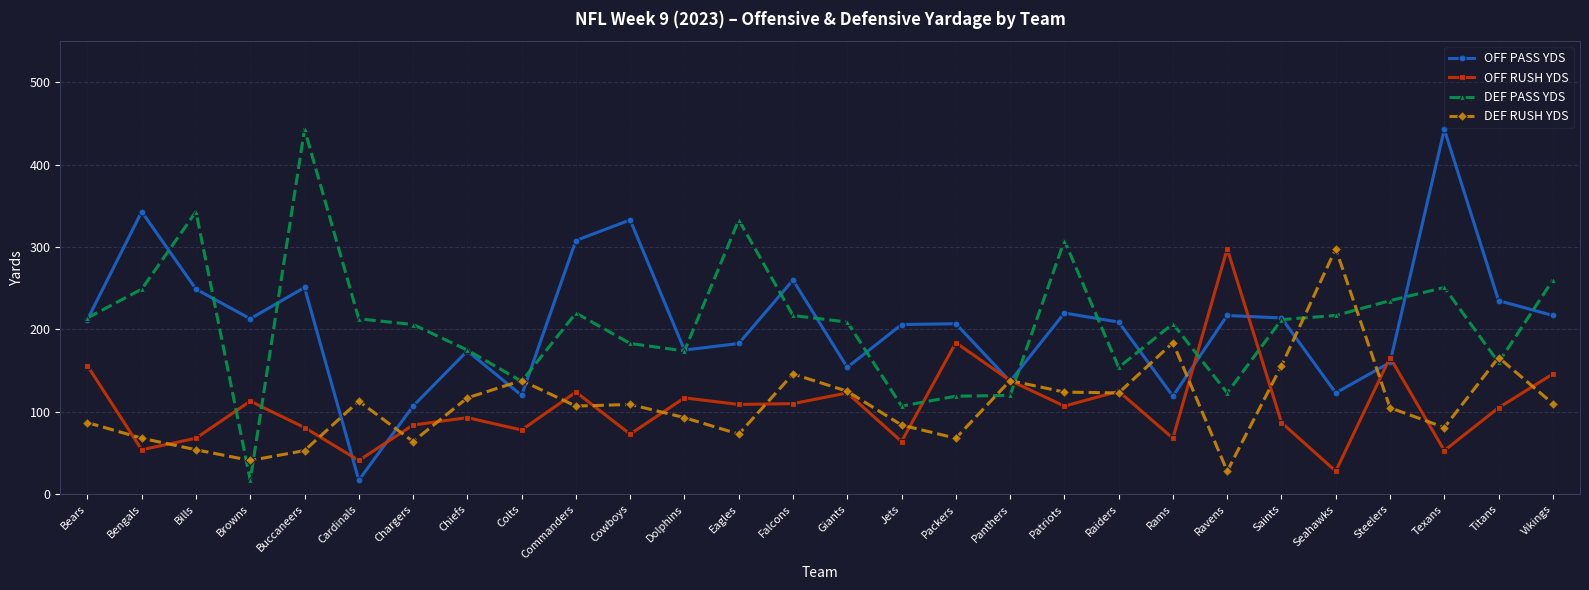

Where do DEF PASS YDS and OFF RUSH YDS first cross each other?

Bills and Browns